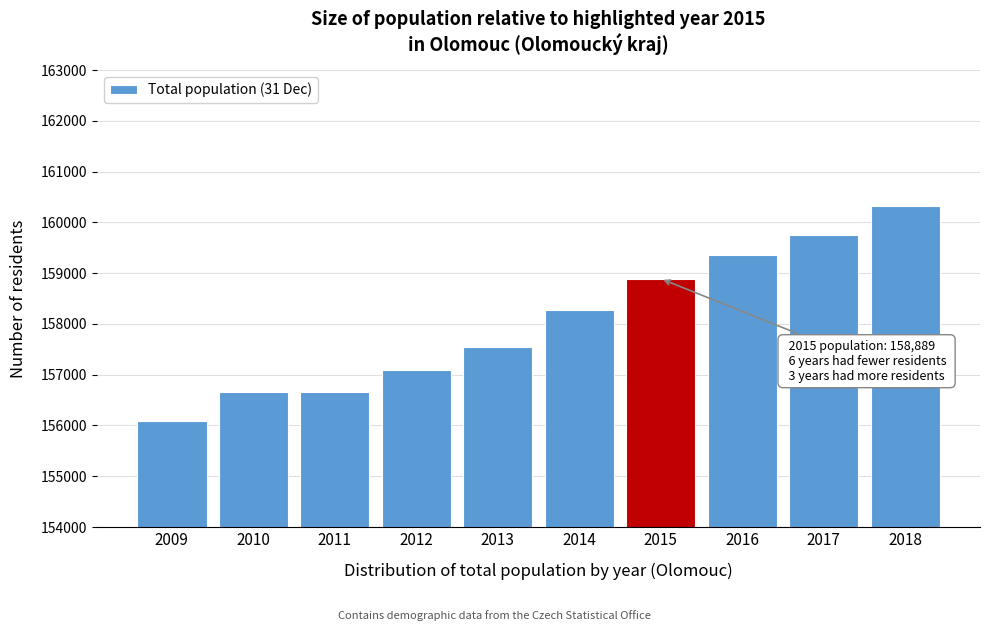

What is the difference between the maximum and minimum values?

4231